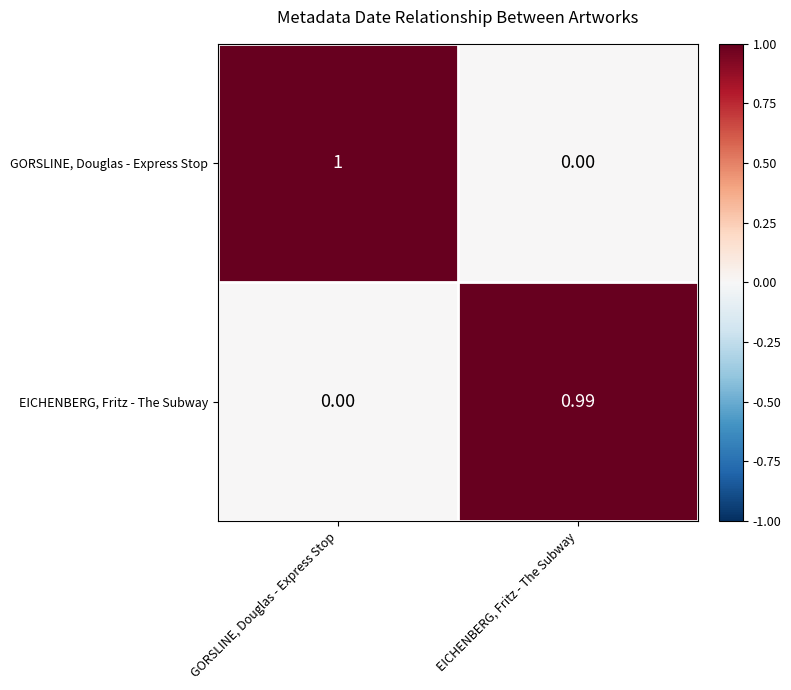

Between GORSLINE, Douglas - Express Stop and EICHENBERG, Fritz - The Subway, which series saw the biggest shift?

GORSLINE, Douglas - Express Stop